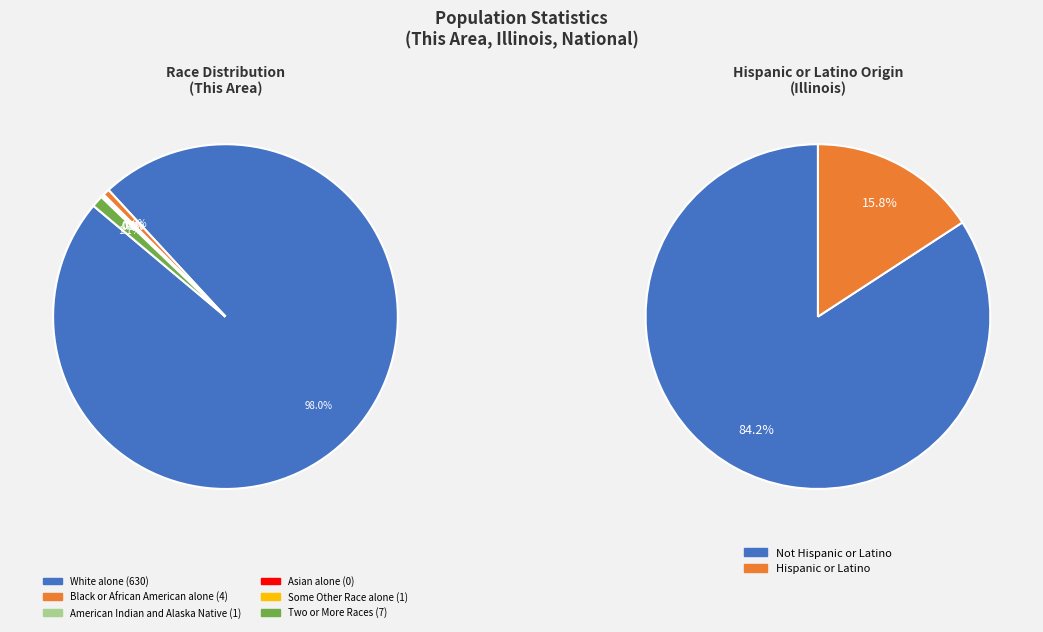

How many segments does this pie chart have?

6